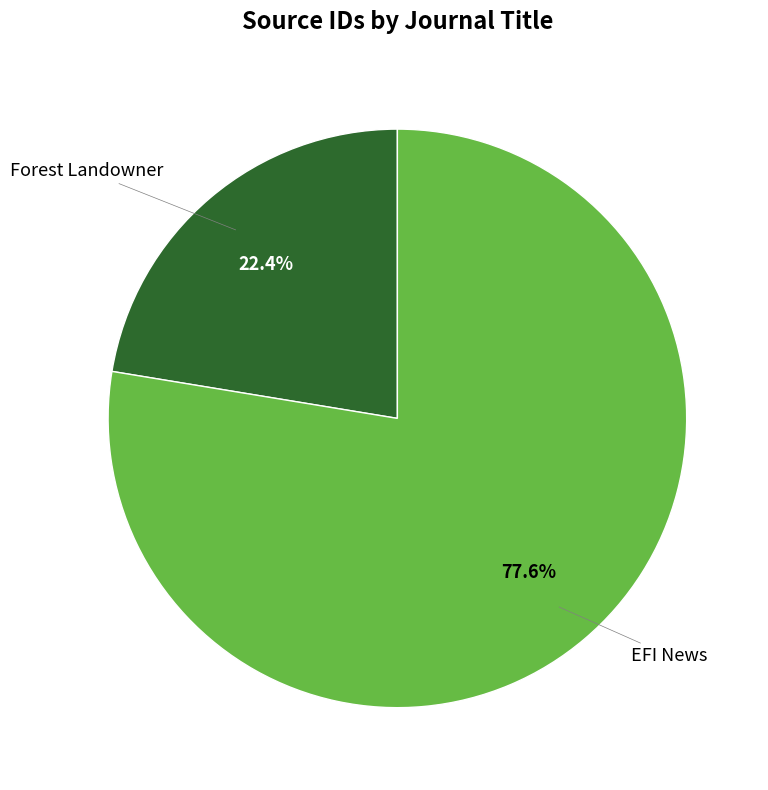

Is there any slice that represents more than half of the pie?

Yes